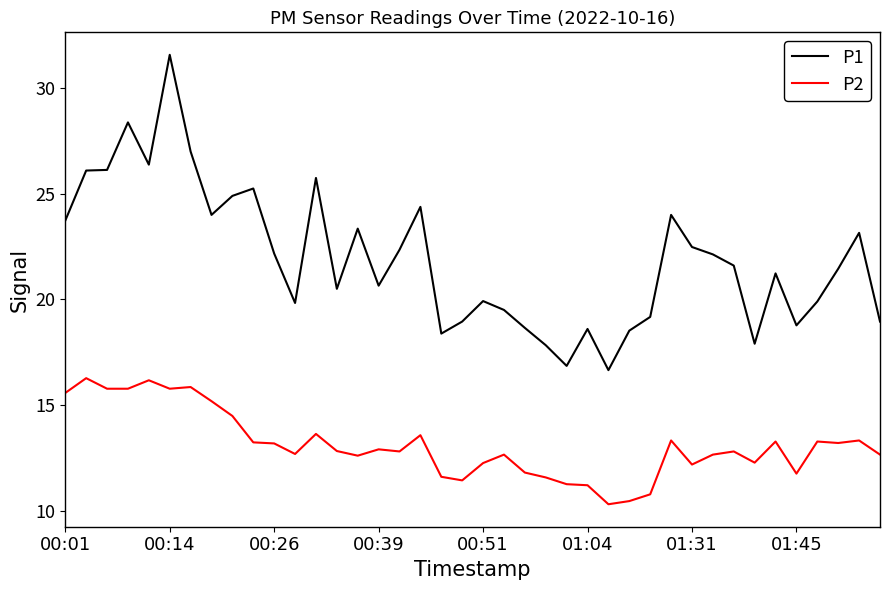

Which series has the largest range (max minus min)?

P1